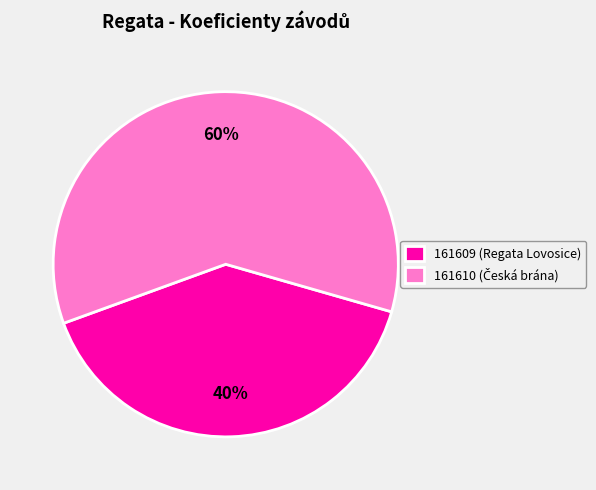

How many segments does this pie chart have?

2